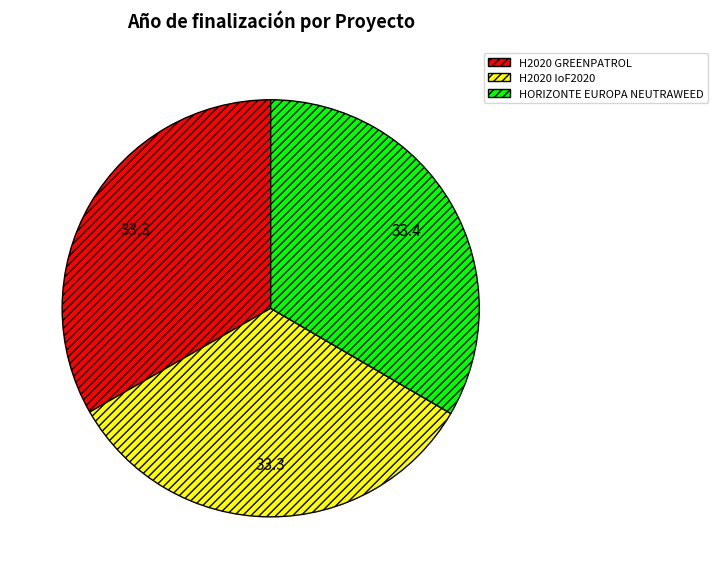

Is there a majority slice in this chart?

No